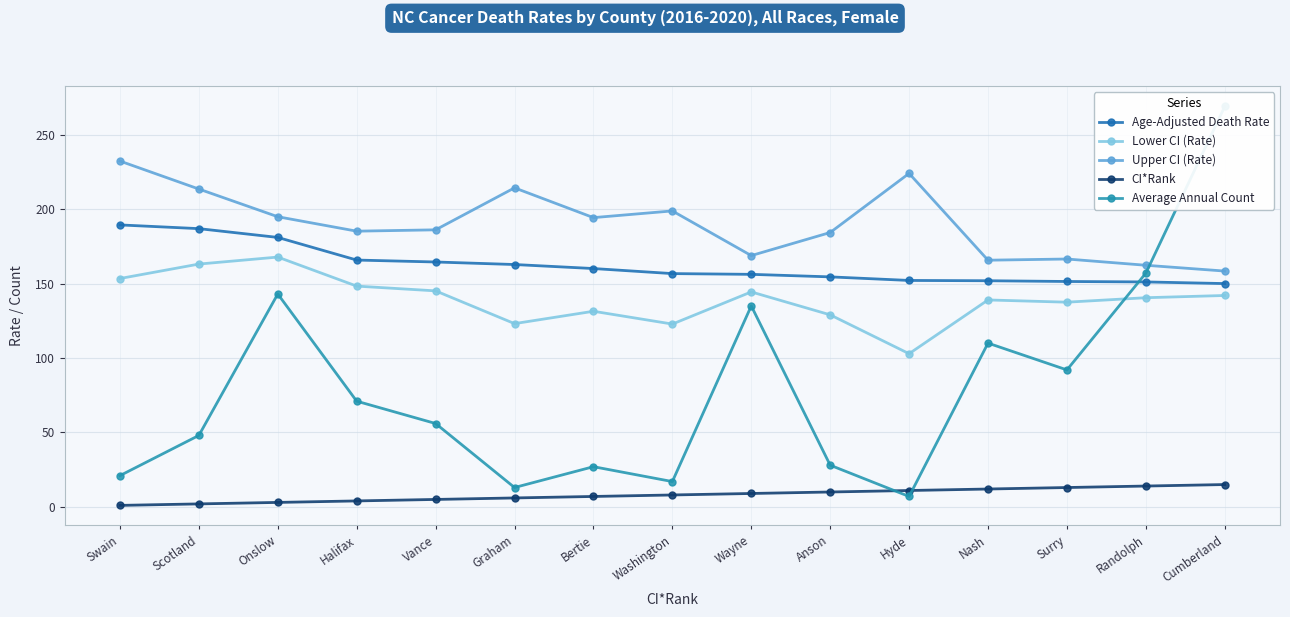

The CI*Rank series shows 15.0 at Cumberland. True or false?

True